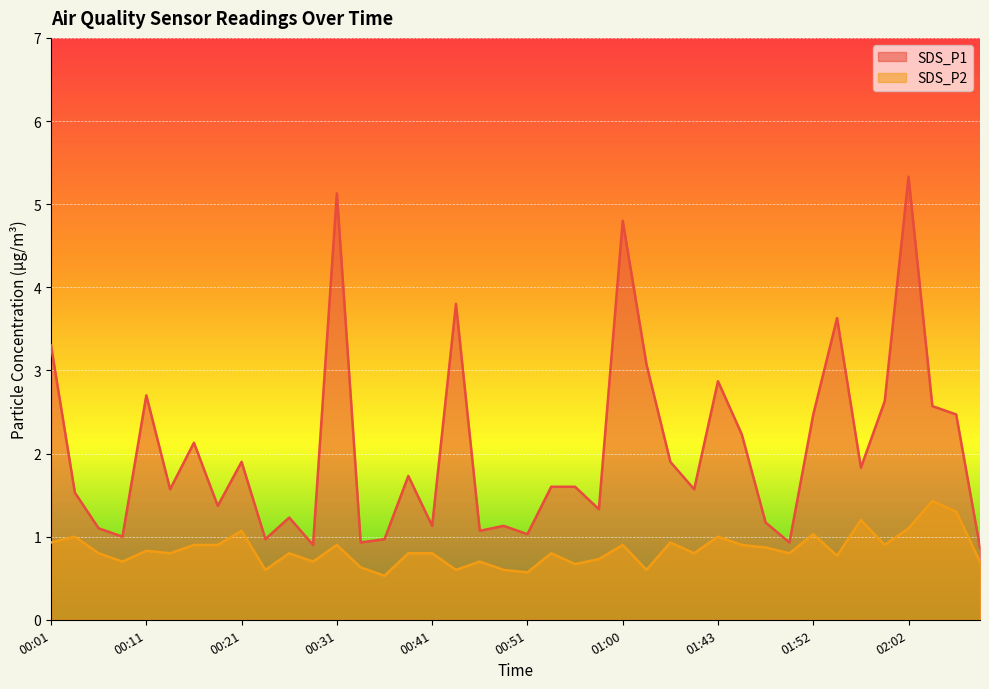

List the labels in order of SDS_P2 value, smallest first.

00:36, 00:51, 00:23, 00:43, 00:48, 01:03, 00:33, 00:56, 00:08, 00:28, 00:46, 02:10, 00:58, 01:55, 00:06, 00:13, 00:25, 00:38, 00:41, 00:53, 01:40, 01:50, 00:11, 01:47, 00:16, 00:18, 00:31, 01:00, 01:45, 02:00, 00:01, 01:38, 00:03, 01:43, 01:52, 00:21, 02:02, 01:58, 02:08, 02:05